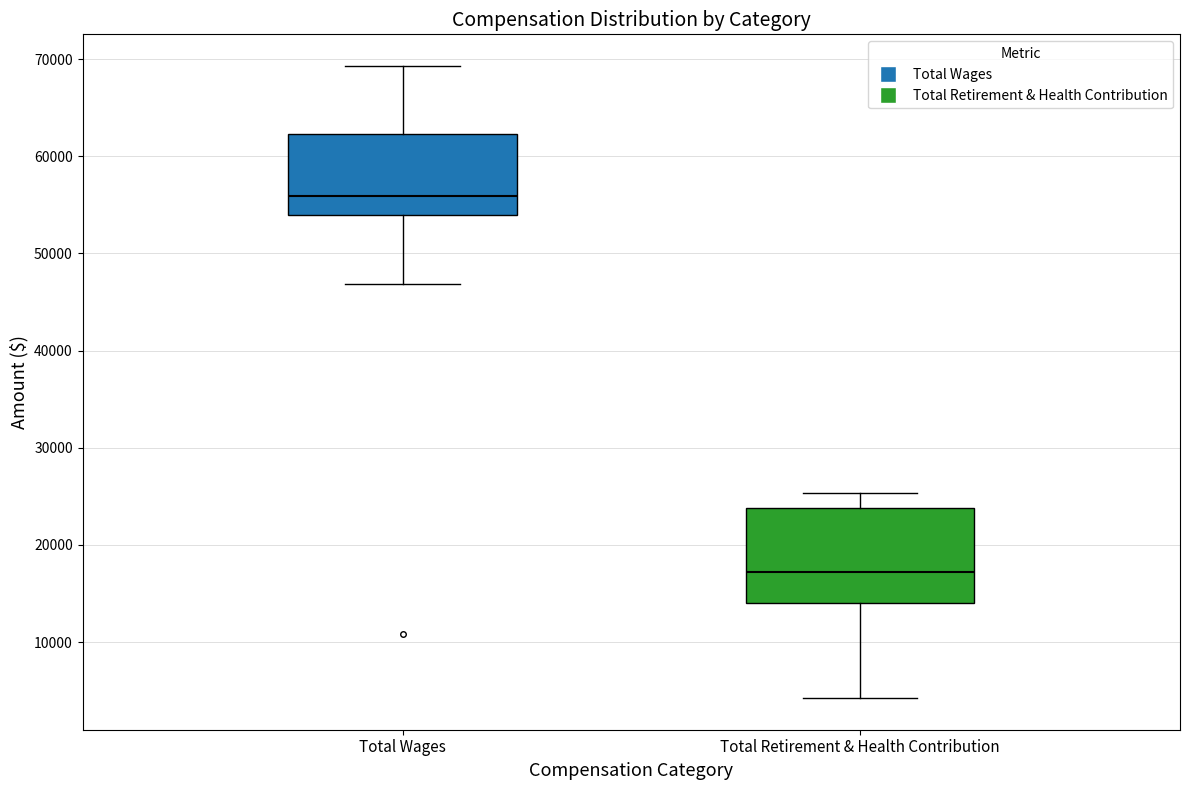

Where is the upper edge of the box for Total Retirement & Health Contribution on the y-axis? The values are not printed on the chart, so give them approximately, as read against the axis.

24000